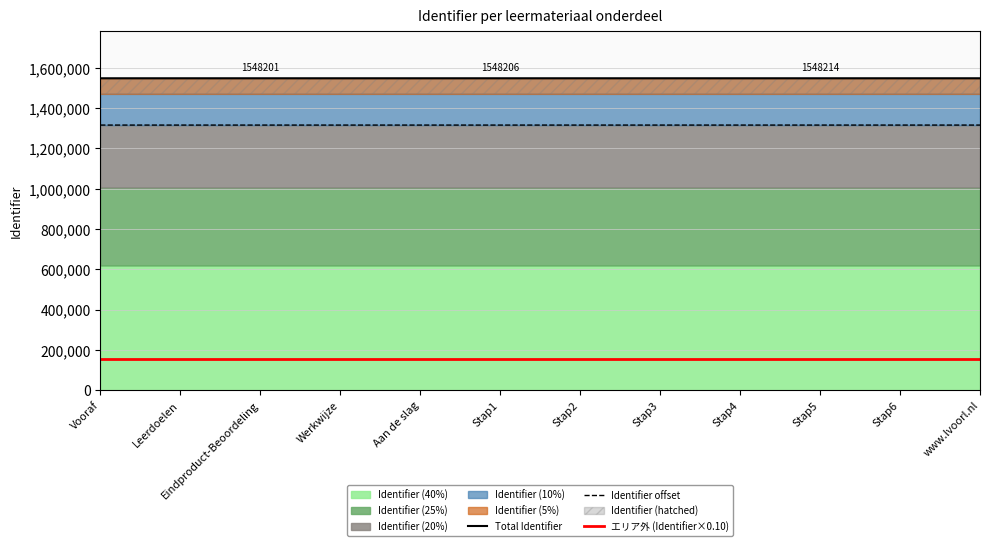

At Werkwijze, list the series in order from largest to smallest.

Total Identifier, Identifier offset, エリア外 (Identifier×0.10)